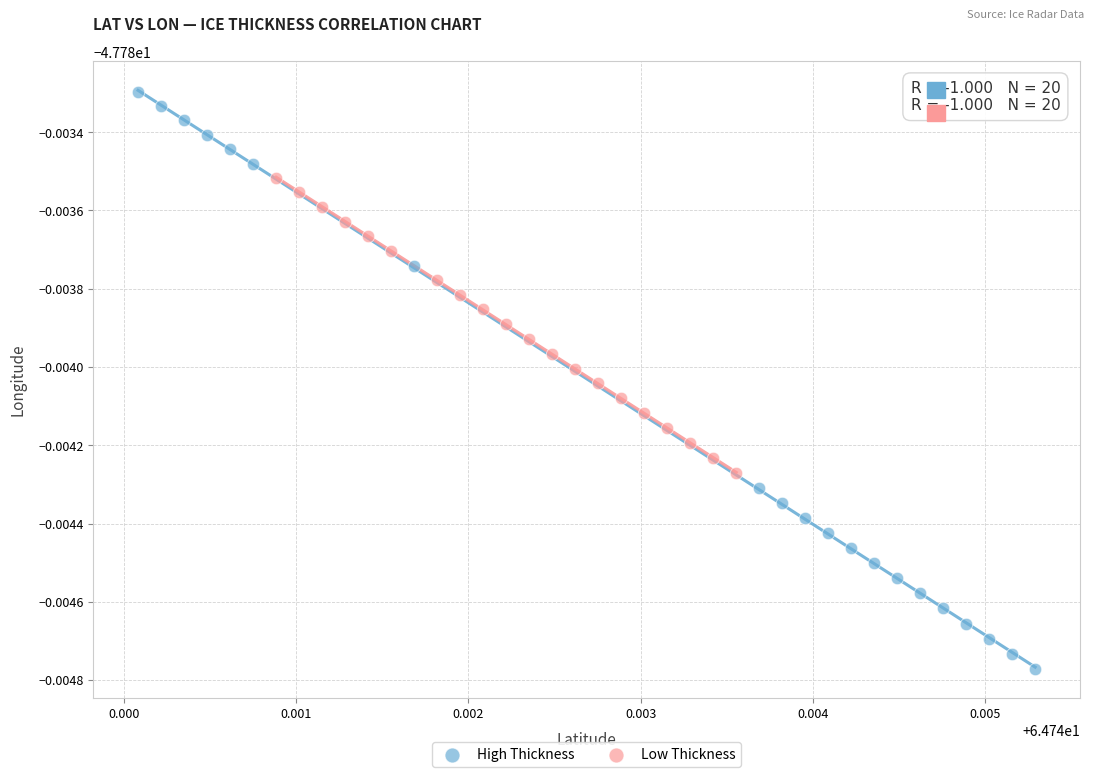

Which series reaches the minimum Y coordinate?

High Thickness